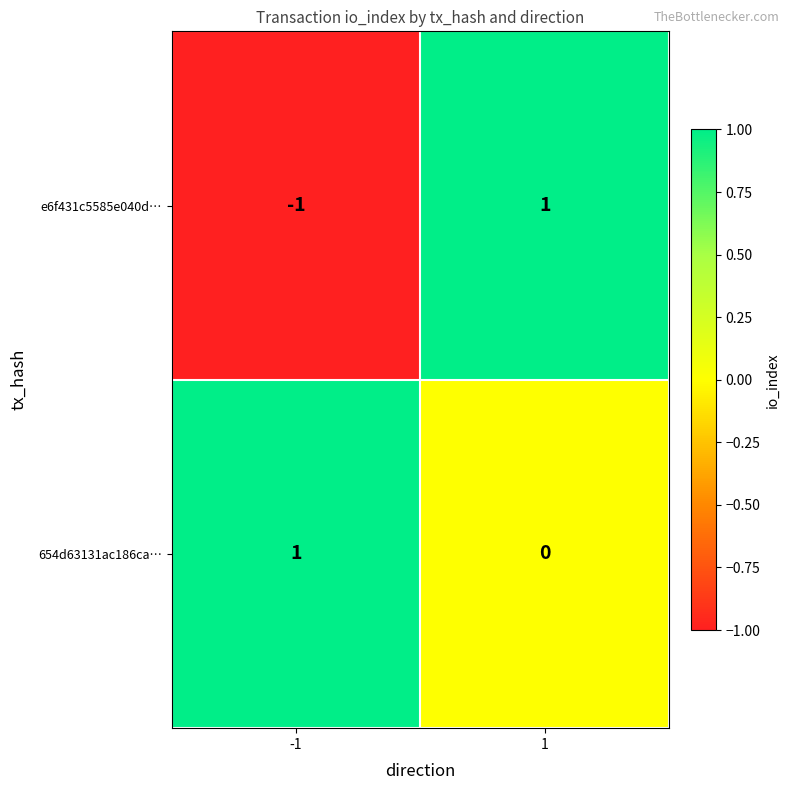

How many values in e6f431c5585e040d… are below zero?

1